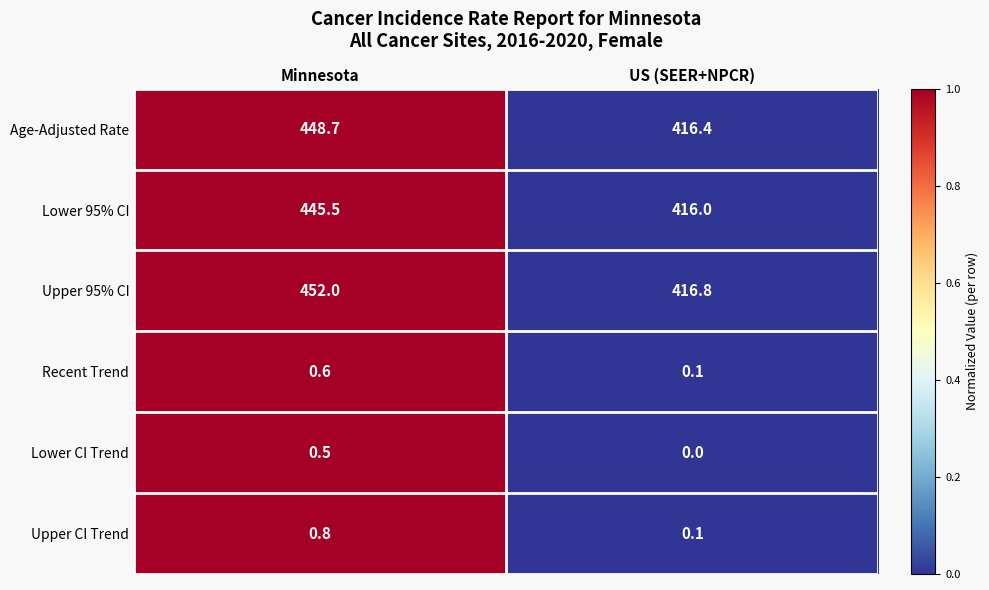

Which series has the largest range (max minus min)?

Upper 95% CI